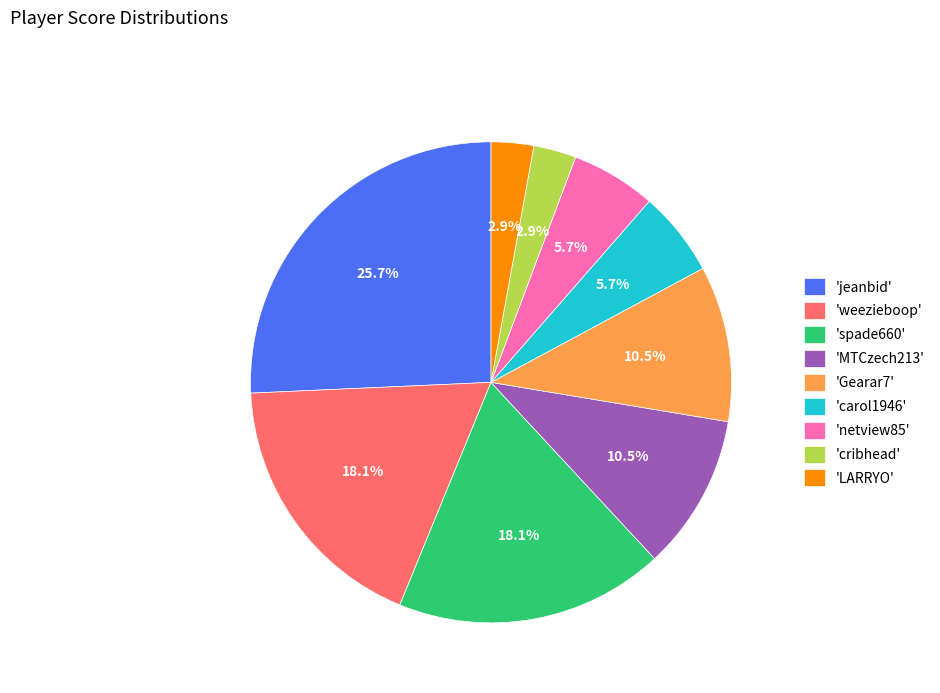

How much of the chart is everything except 'carol1946'?

94.3%